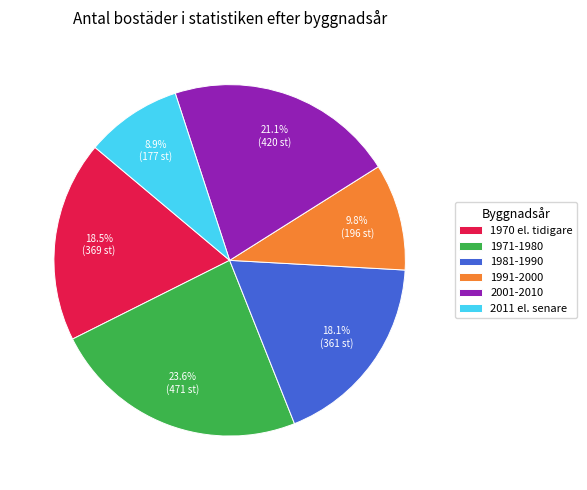

How many slices are in this pie chart?

6